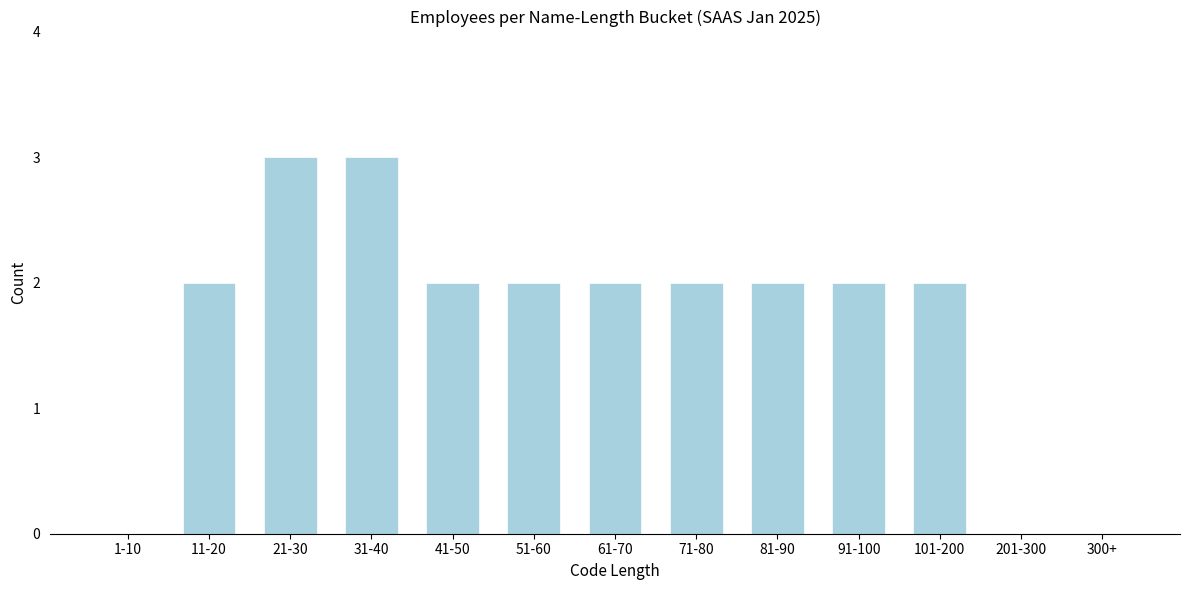

Reading right to left, what are all the values shown in this chart?

300+=0	201-300=0	101-200=2	91-100=2	81-90=2	71-80=2	61-70=2	51-60=2	41-50=2	31-40=3	21-30=3	11-20=2	1-10=0